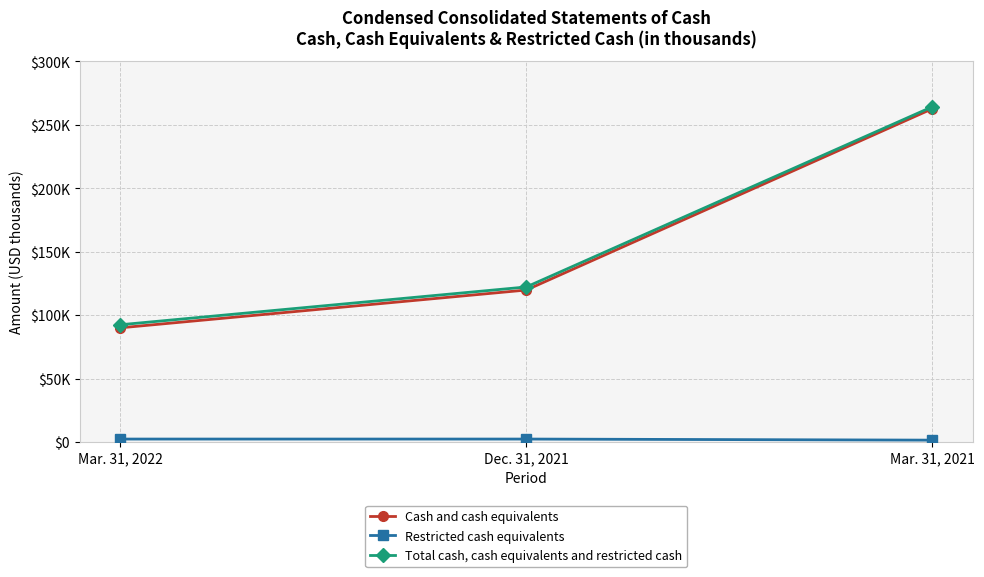

Which series has the largest total across all categories?

Total cash, cash equivalents and restricted cash